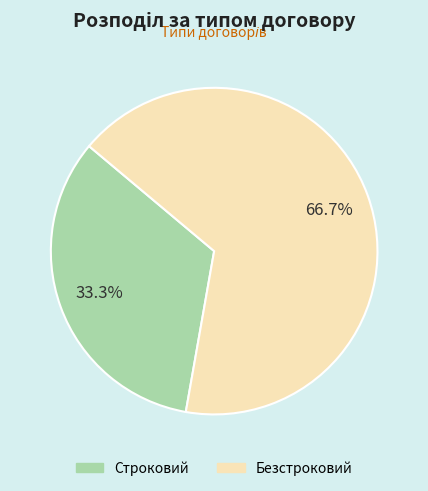

Is it true that Строковий is 42% of the pie?

False